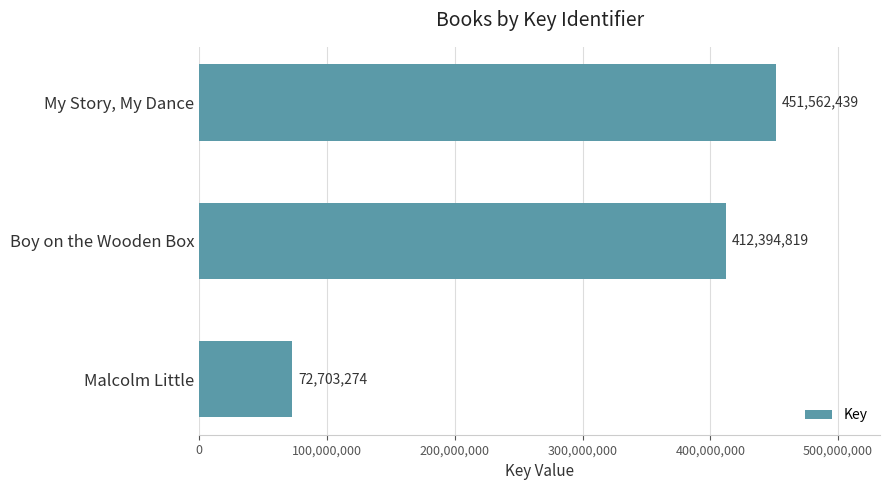

What value does the data have at Malcolm Little?

72703274